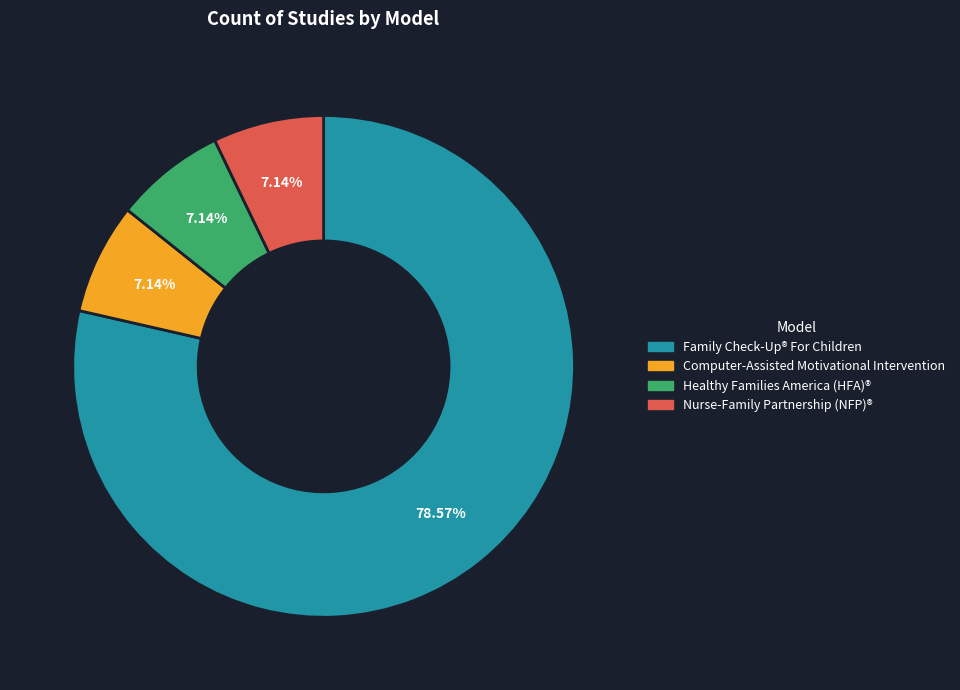

What is the majority slice?

Family Check-Up® For Children